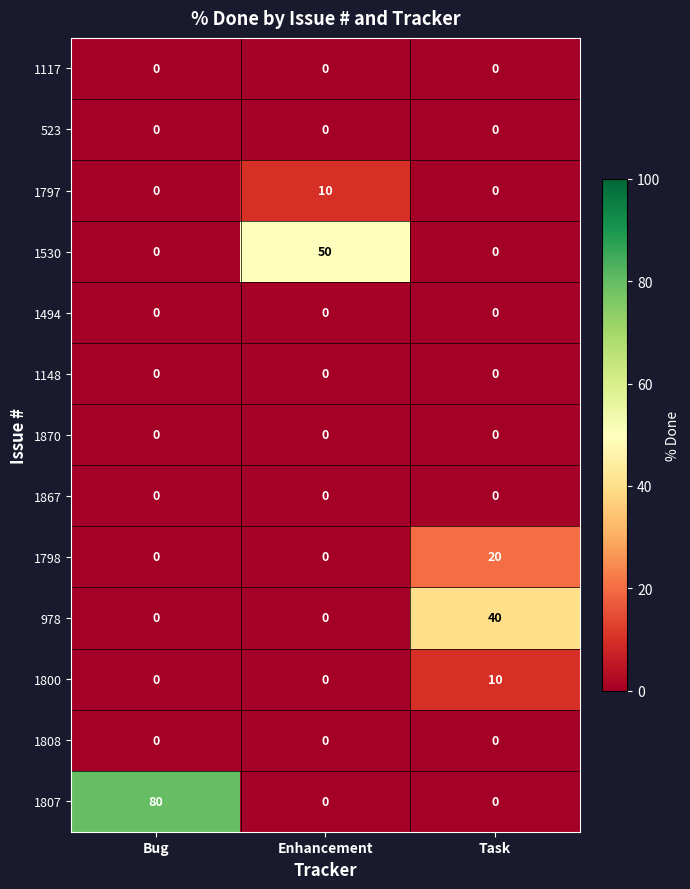

Which series has the largest total across all categories?

1807